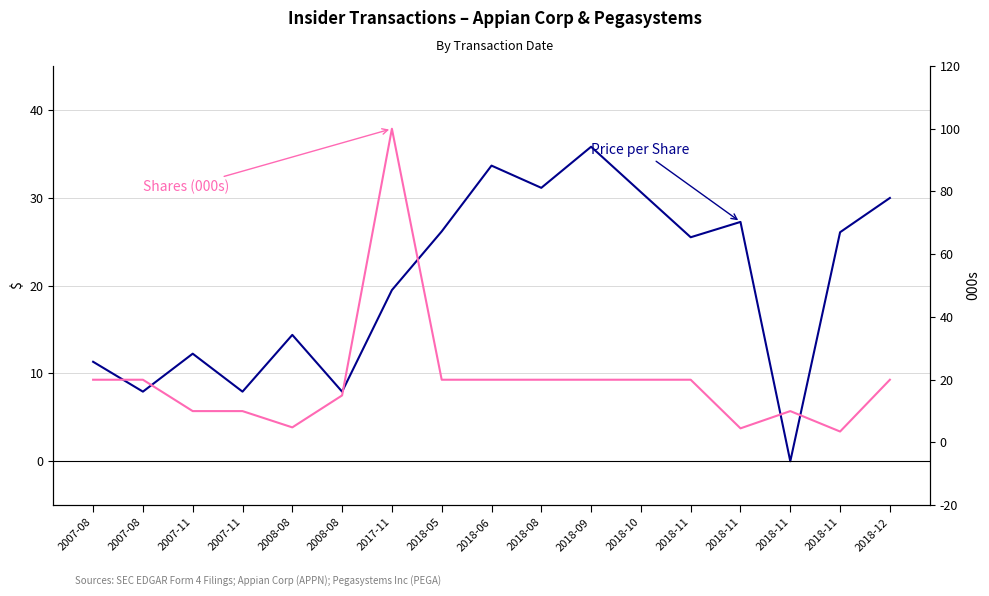

What is the difference between the Shares (000s) values at 2007-08 and 2007-11?

10.0